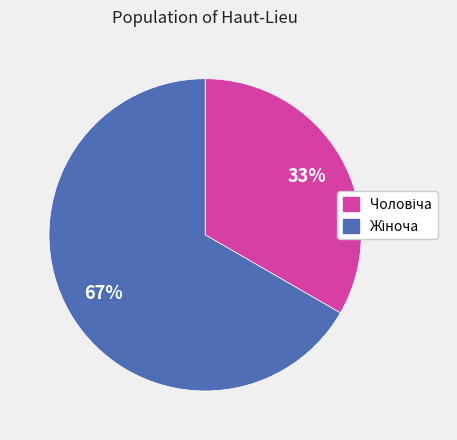

To the nearest percent, what is the average slice percentage?

50%